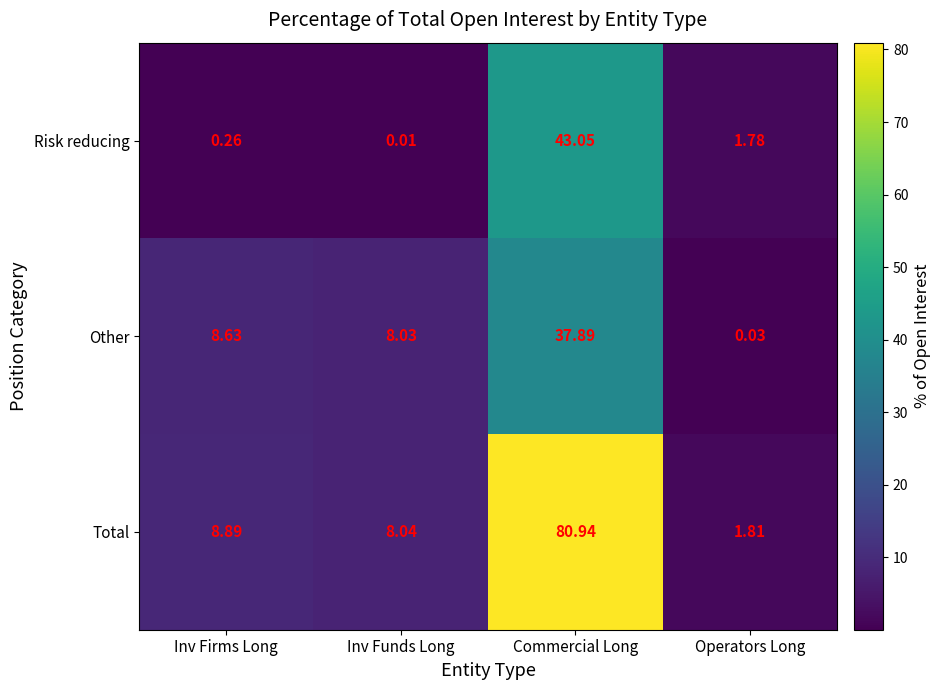

Where does the Total series first go above 8?

Inv Firms Long